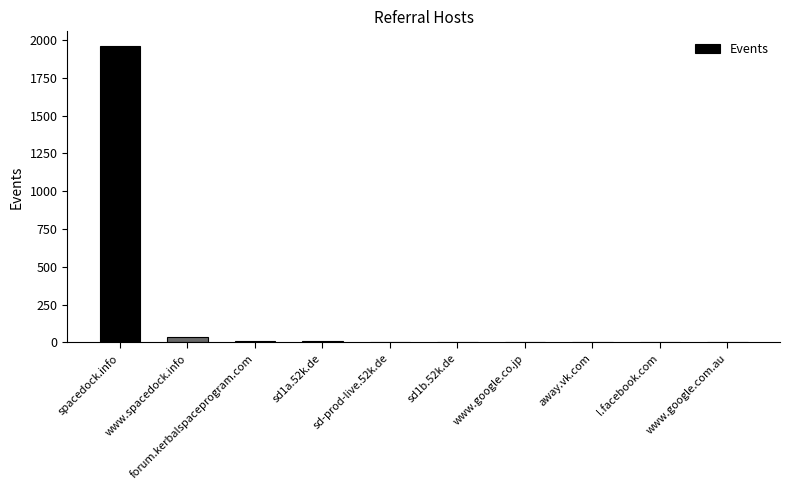

How many series are shown in this chart?

1